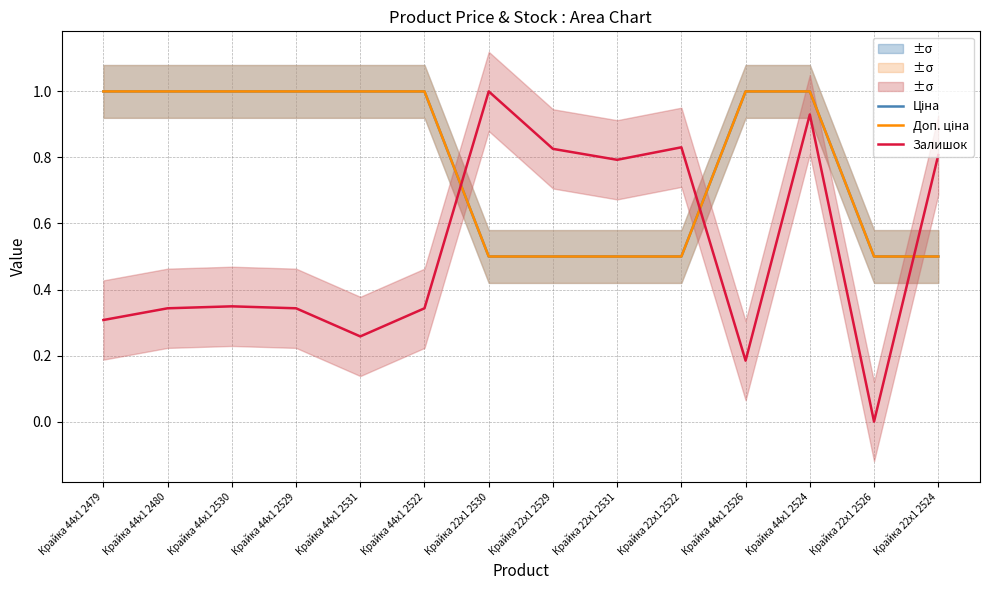

What is the total value across all series at Крайка 44x1 2524?

2.9